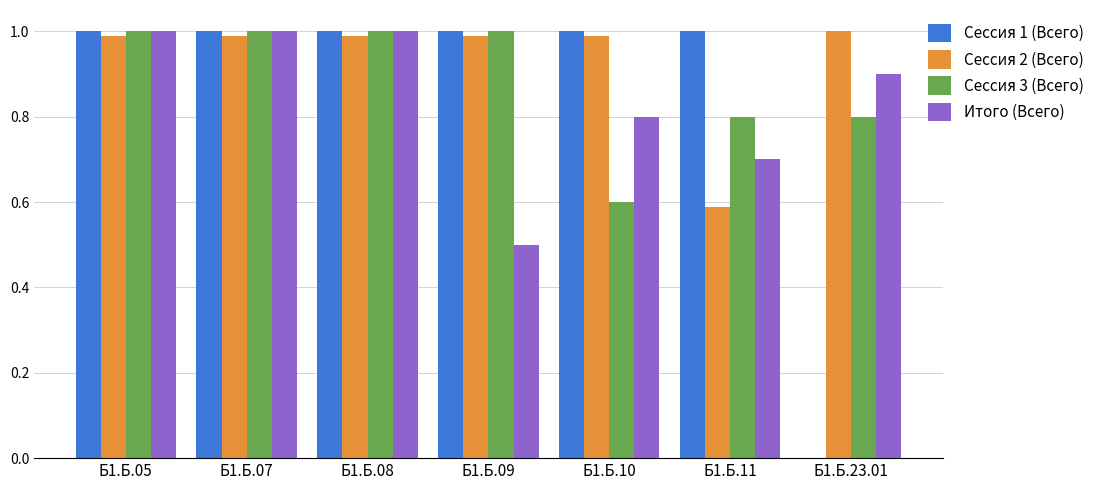

Which series has the largest range (max minus min)?

Сессия 1 (Всего)